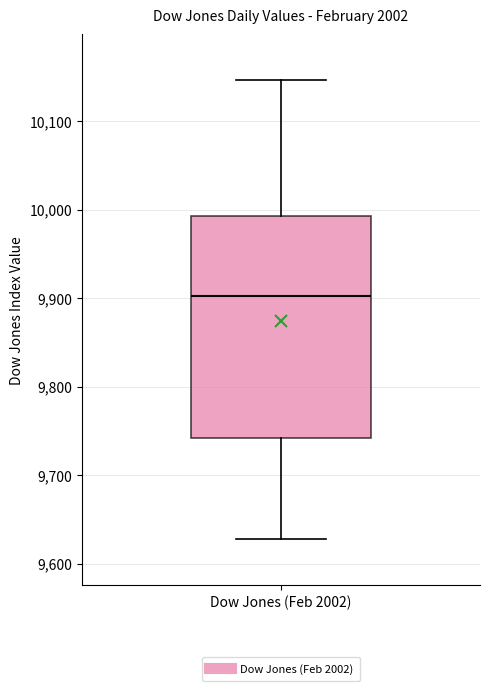

Read this box plot against the y-axis: the position of the median line, the range covered by the box, and the ends of both whiskers. The values are not printed on the chart, so give them approximately, as read against the axis.

median 9900, box 9740 to 9990, whiskers 9630 to 10150